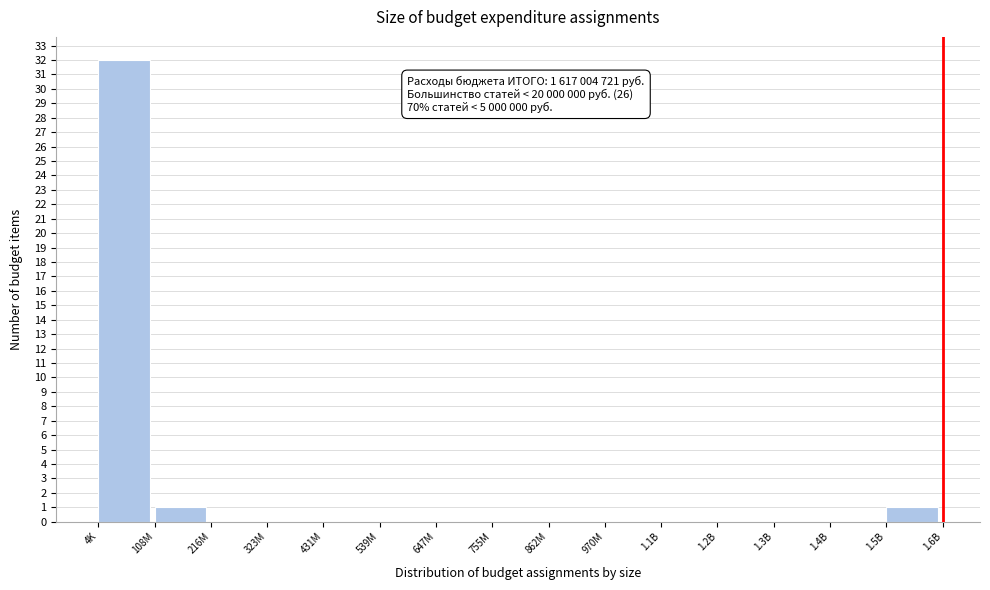

Reading right to left, what are all the values shown in this chart?

1.5B=1	1.4B=0	1.3B=0	1.2B=0	1.1B=0	970M=0	862M=0	755M=0	647M=0	539M=0	431M=0	323M=0	216M=0	108M=1	4K=32